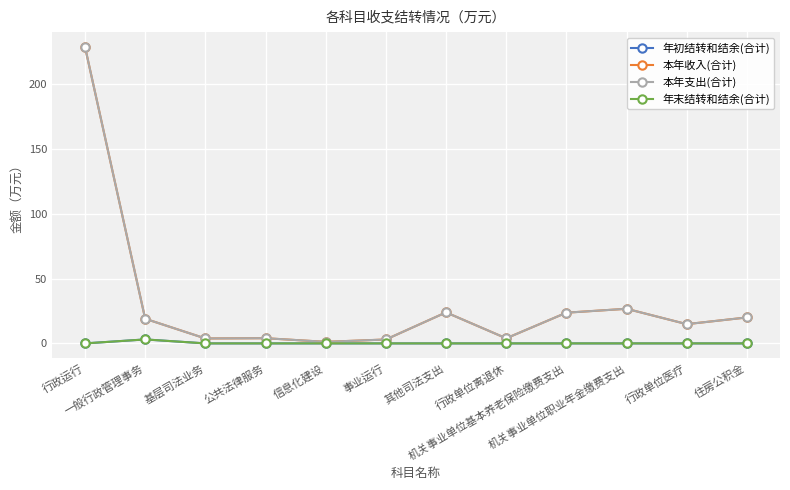

True or false: 本年支出(合计) and 年初结转和结余(合计) cross at least once.

False